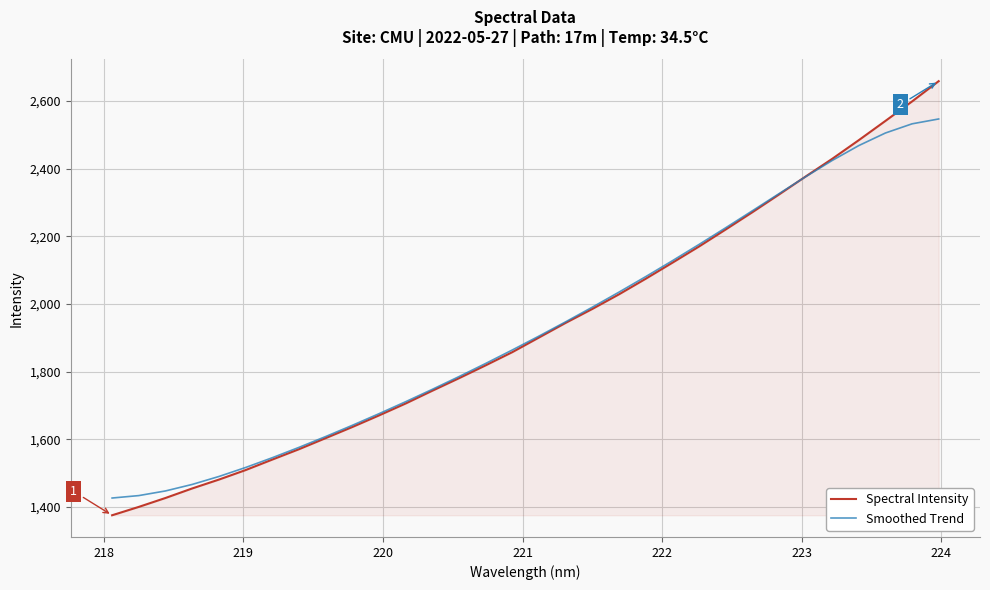

What is the difference between the second highest and minimum values in the Smoothed Trend series?

1106.0